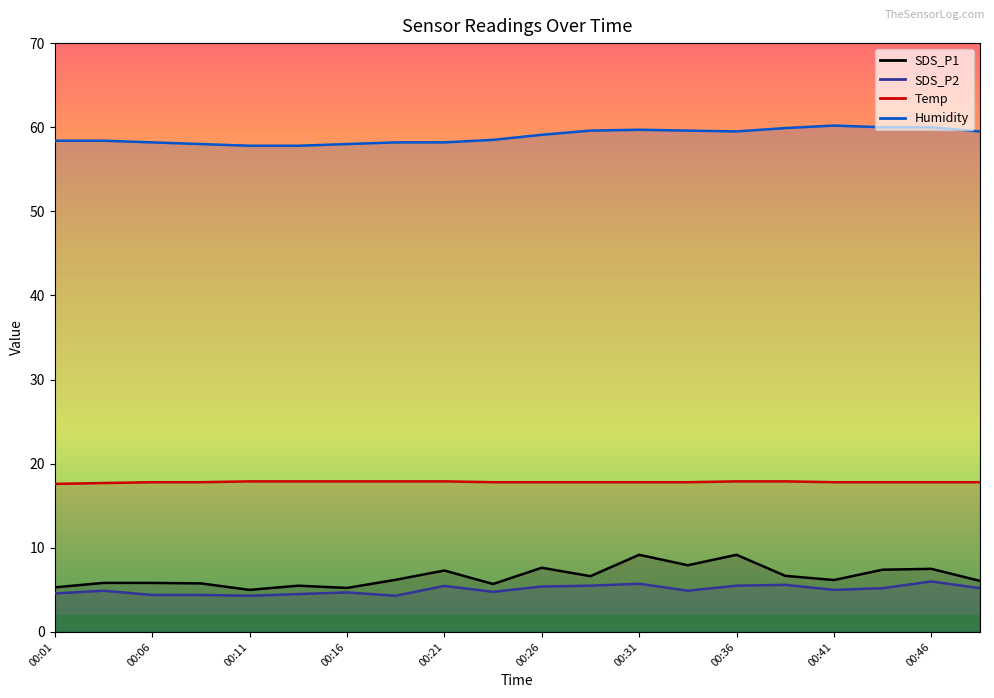

Where is Humidity nearest to the value 59?

00:26